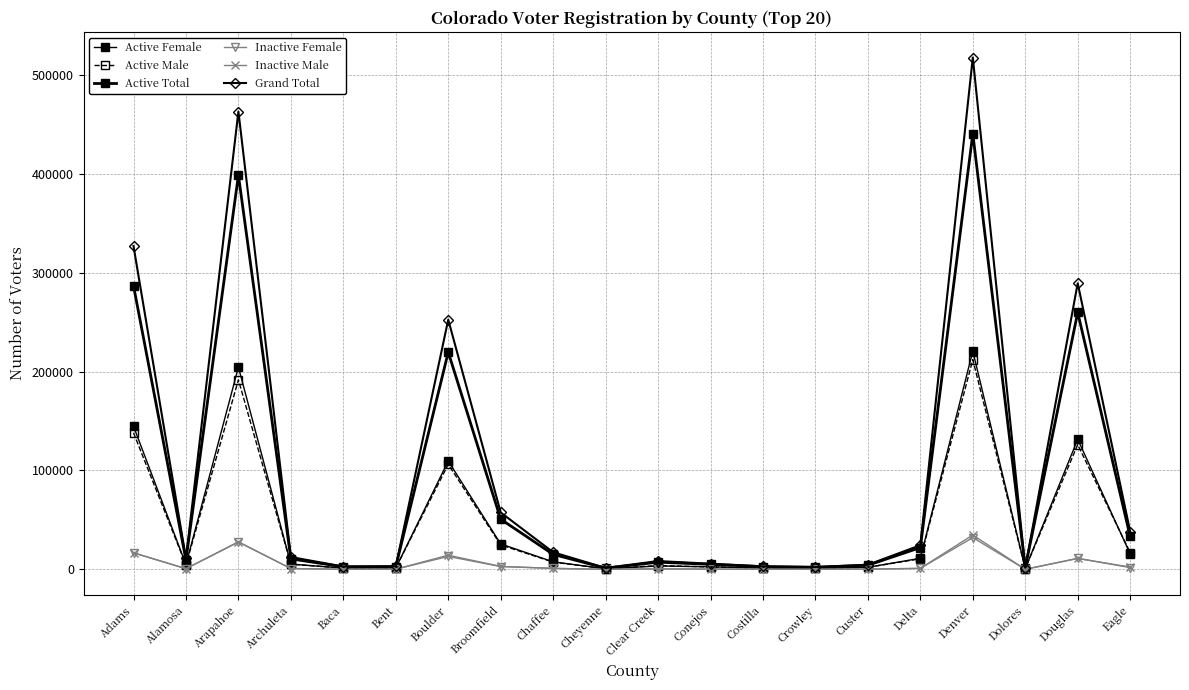

In Inactive Female, how many points are higher than both neighbors (excluding endpoints)?

5